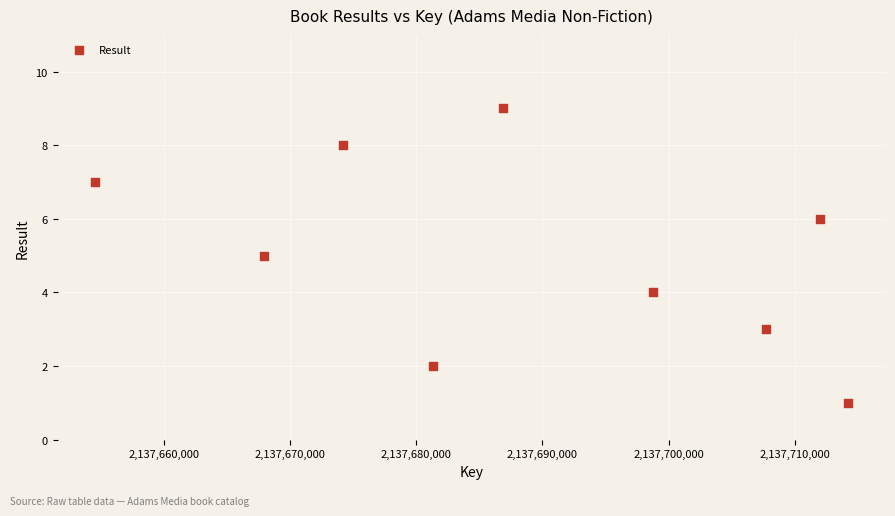

What is the average Y value?

5